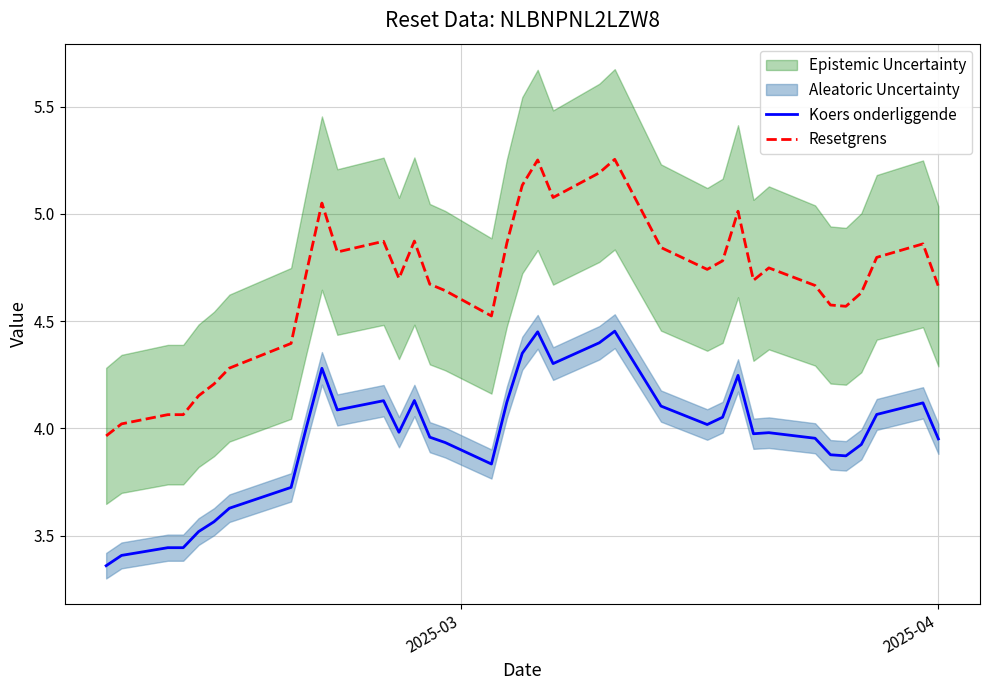

Rank the series at 2025-03 from lowest to highest value.

Koers onderliggende, Resetgrens